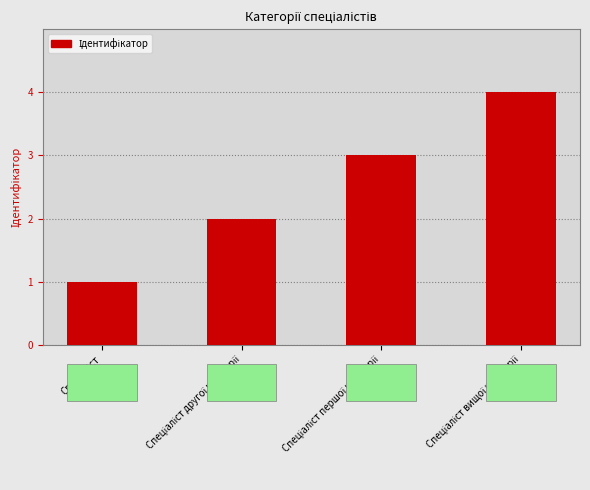

How many values are between 2 and 4?

3